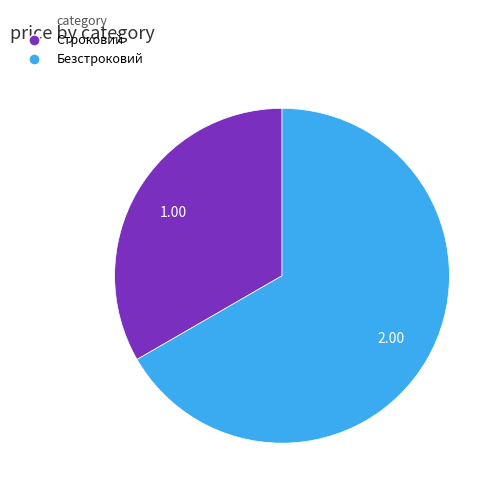

Combined, do Строковий and Безстроковий account for over 50%?

Yes